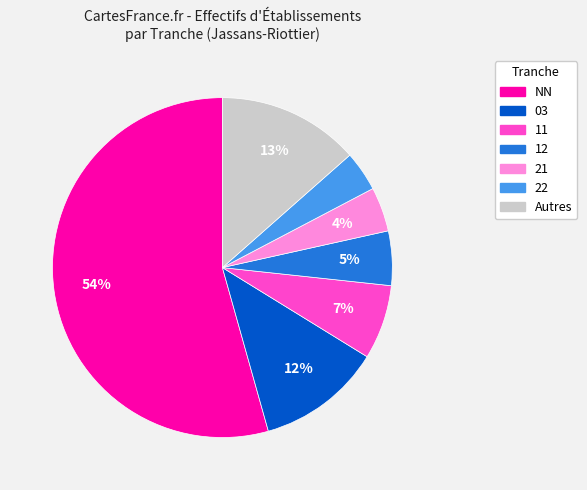

To the nearest percent, what is the average slice percentage?

14%